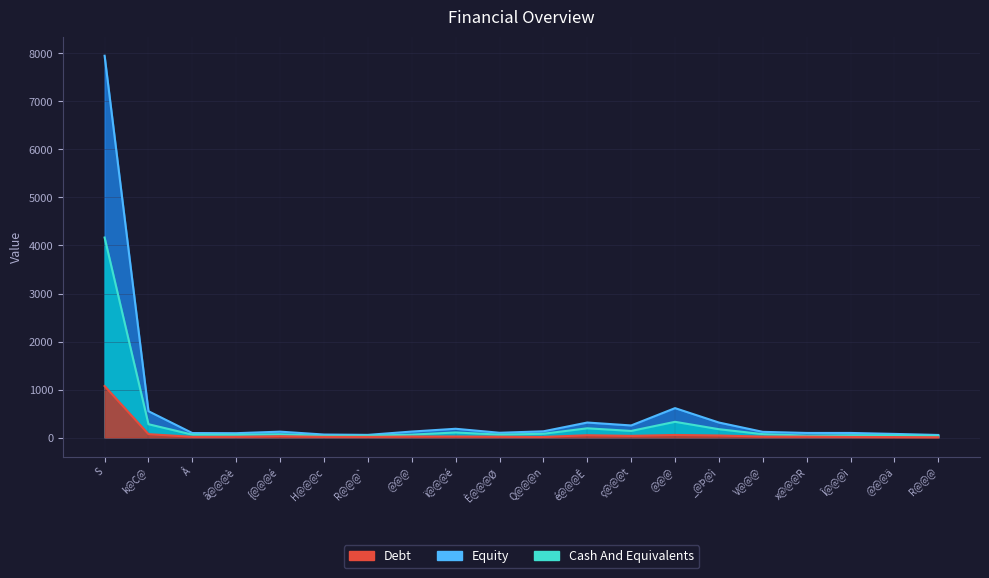

How many interior local peaks does the Cash And Equivalents series have?

5